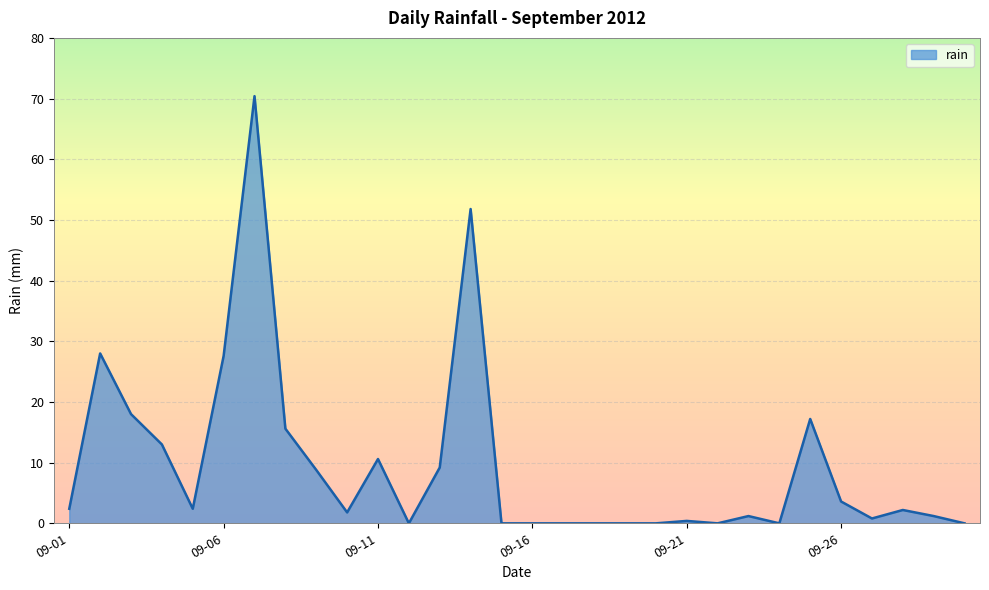

What is the maximum value shown in the chart?

70.4